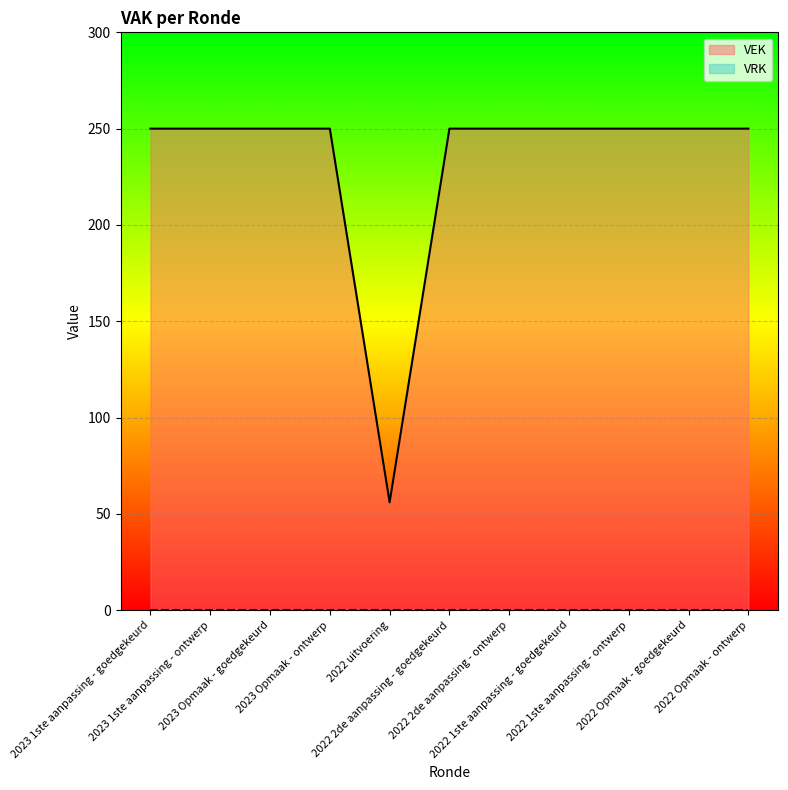

What is the difference between the maximum and minimum values?

194